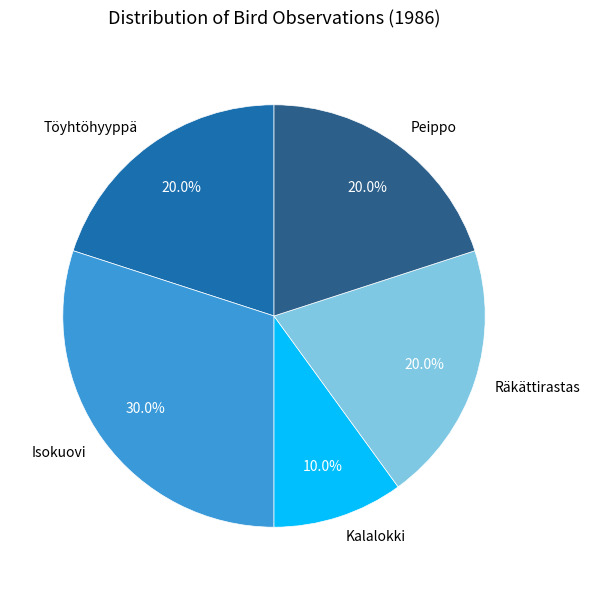

How many segments does this pie chart have?

5